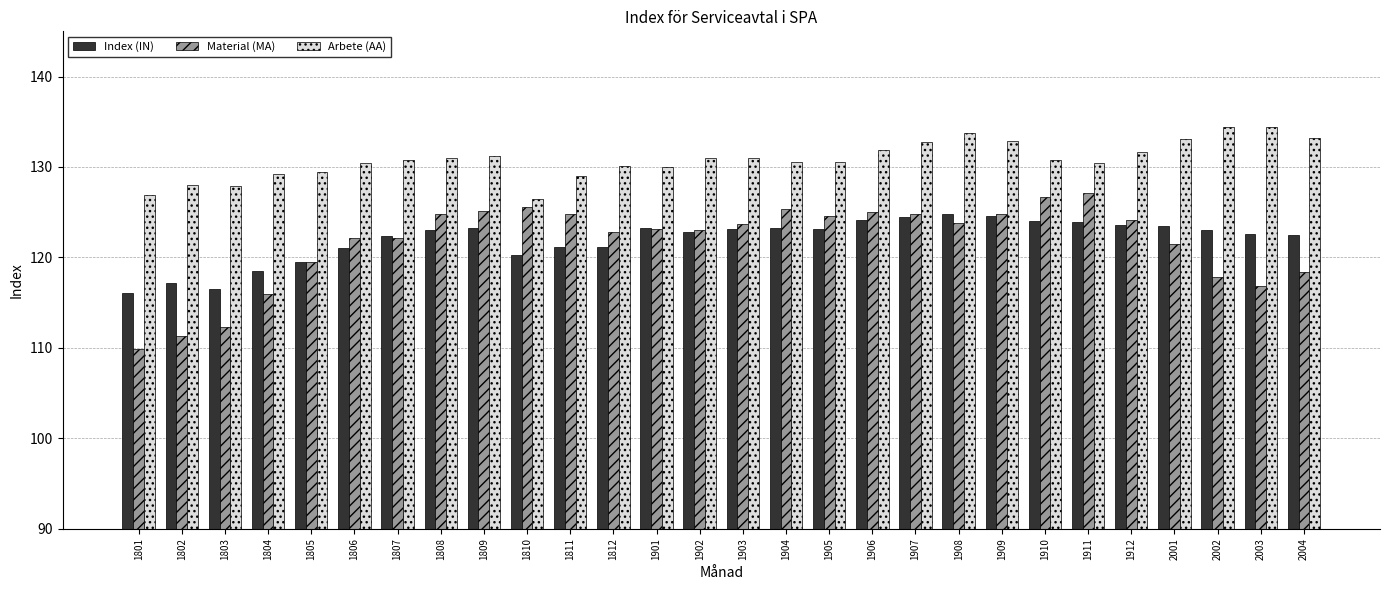

What are all the series names shown in the legend?

Index (IN), Material (MA), Arbete (AA)